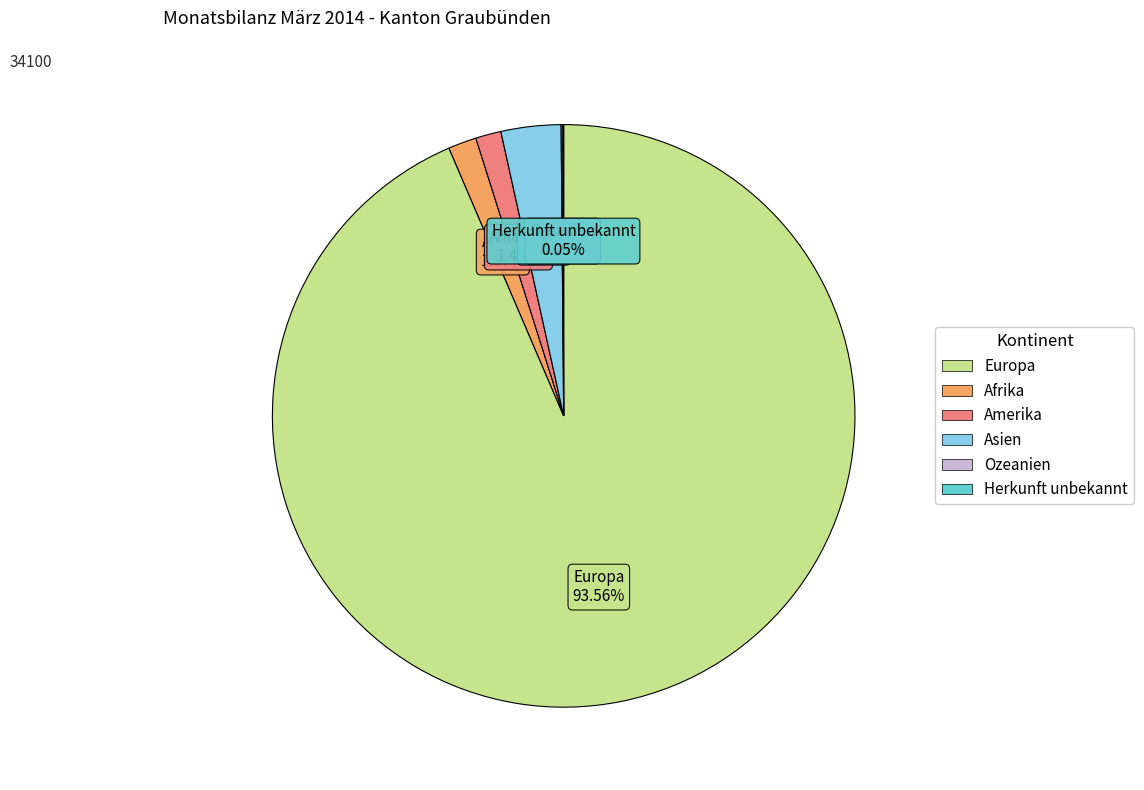

What is the largest slice in the pie chart?

Europa